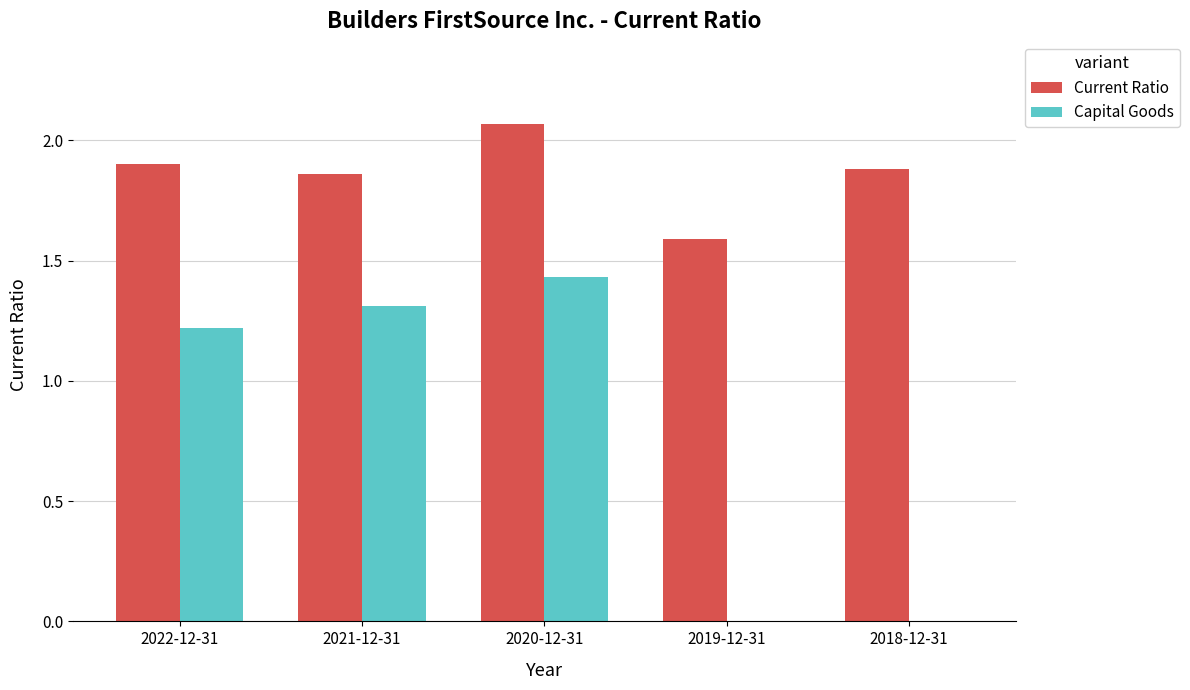

What is the total value across all series at 2021-12-31?

3.2